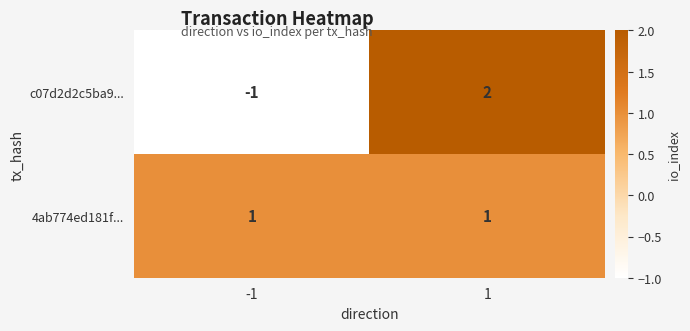

The value of 4ab774ed181f... at -1 is 1. True or false?

True